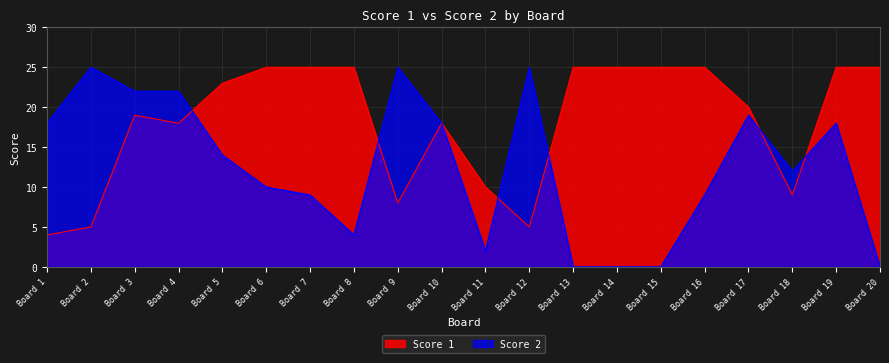

What is the value of the Score 2 point at the 18th from the left?

12